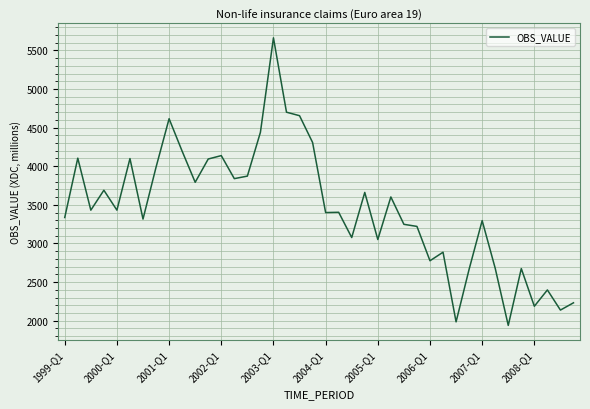

What is the difference between the maximum and minimum values?

3722.7